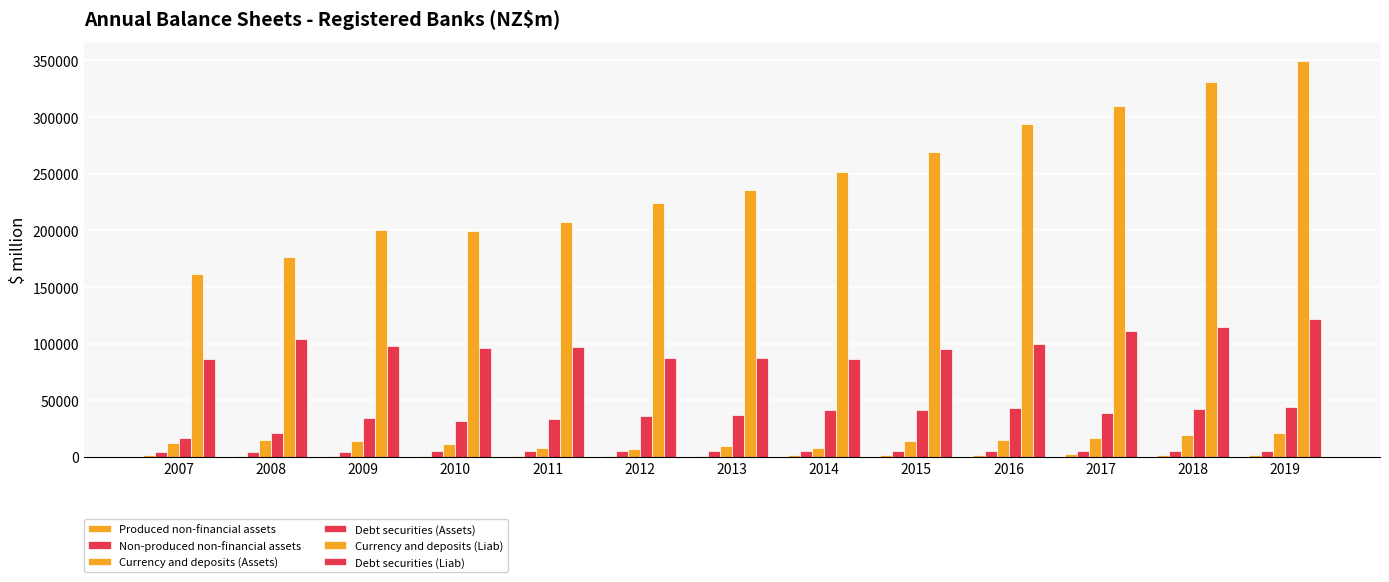

Reading right to left, list all the values displayed in this chart.

Produced non-financial assets: 2019=2149	2018=2044	2017=2160	2016=2097	2015=1664	2014=1631	2013=1203	2012=860	2011=884	2010=1000	2009=961	2008=1083	2007=1279
Non-produced non-financial assets: 2019=5039	2018=5096	2017=5107	2016=5249	2015=5252	2014=5221	2013=5177	2012=5083	2011=5036	2010=5038	2009=4800	2008=4701	2007=4600
Currency and deposits (Assets): 2019=20780	2018=19319	2017=17104	2016=14693	2015=13783	2014=7623	2013=9970	2012=7388	2011=8157	2010=11159	2009=13651	2008=14539	2007=11993
Debt securities (Assets): 2019=43770	2018=42515	2017=38616	2016=42790	2015=41832	2014=41024	2013=37211	2012=36004	2011=33259	2010=31731	2009=34374	2008=20974	2007=16493
Currency and deposits (Liab): 2019=349150	2018=330687	2017=310077	2016=294261	2015=269476	2014=251758	2013=236081	2012=224359	2011=207116	2010=199465	2009=200294	2008=176307	2007=161122
Debt securities (Liab): 2019=122211	2018=114961	2017=111521	2016=99520	2015=95485	2014=86129	2013=87277	2012=87358	2011=97377	2010=96164	2009=97980	2008=103919	2007=86031